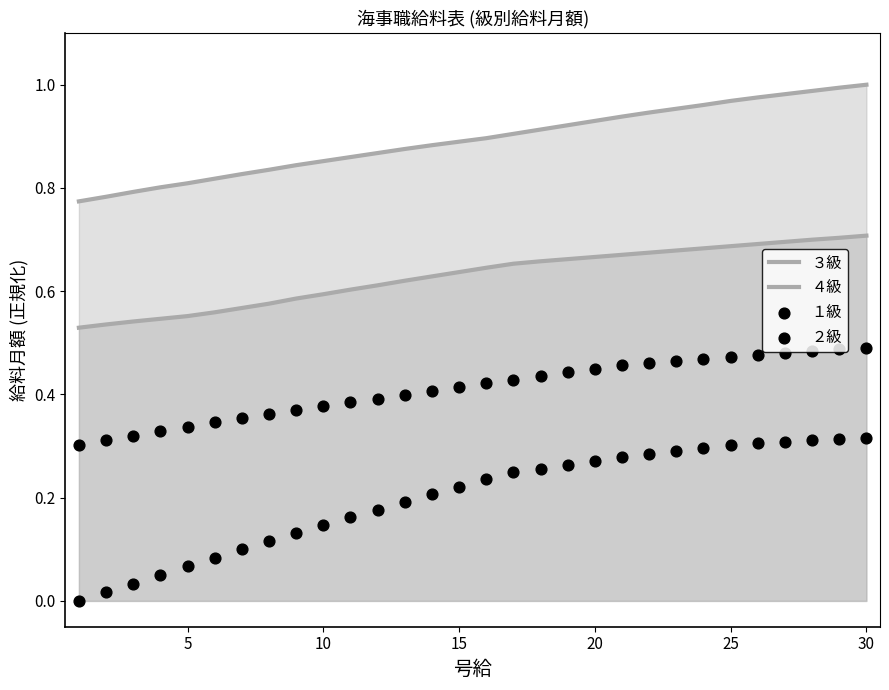

Which series has the largest total across all categories?

４級